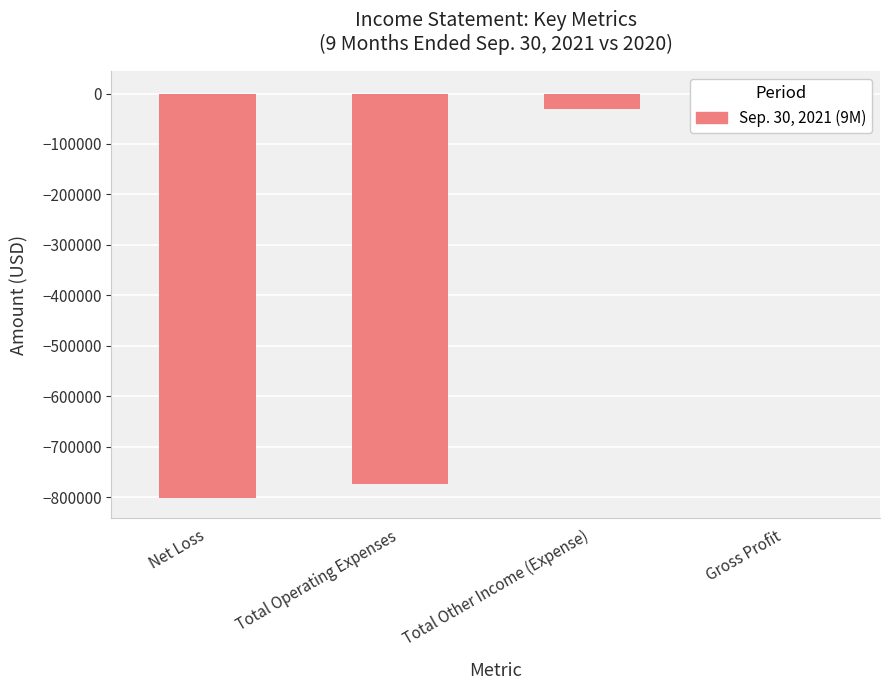

Where is the data nearest to the value -398756?

Total Other Income (Expense)